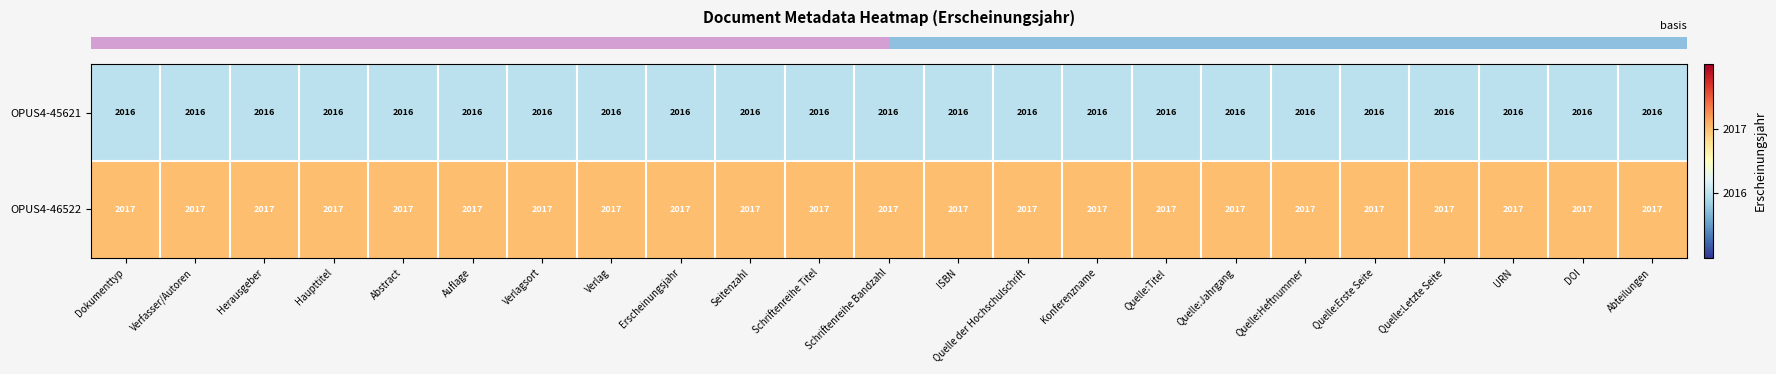

List the series in order of their overall mean, lowest first.

OPUS4-45621, OPUS4-46522